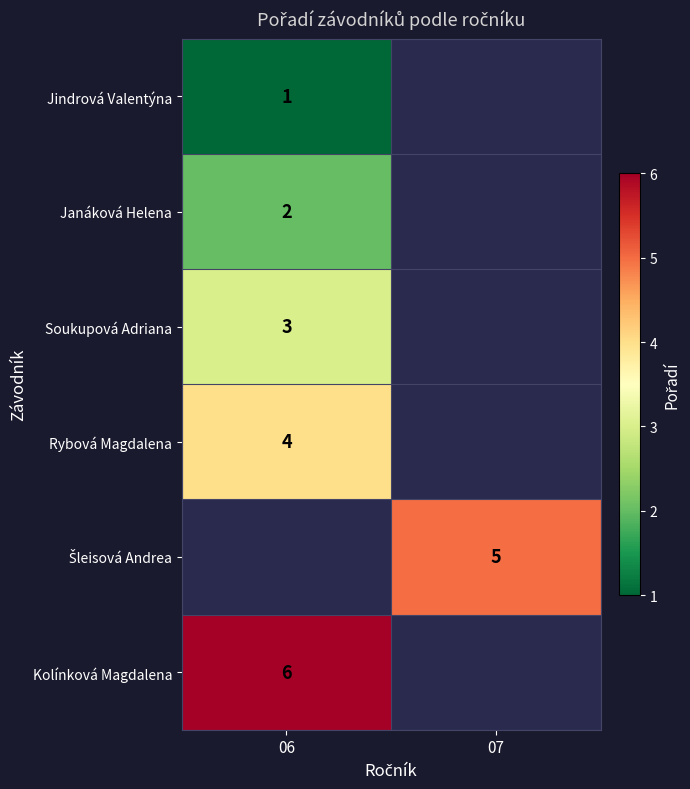

Which has a higher value, 07 or 06?

06